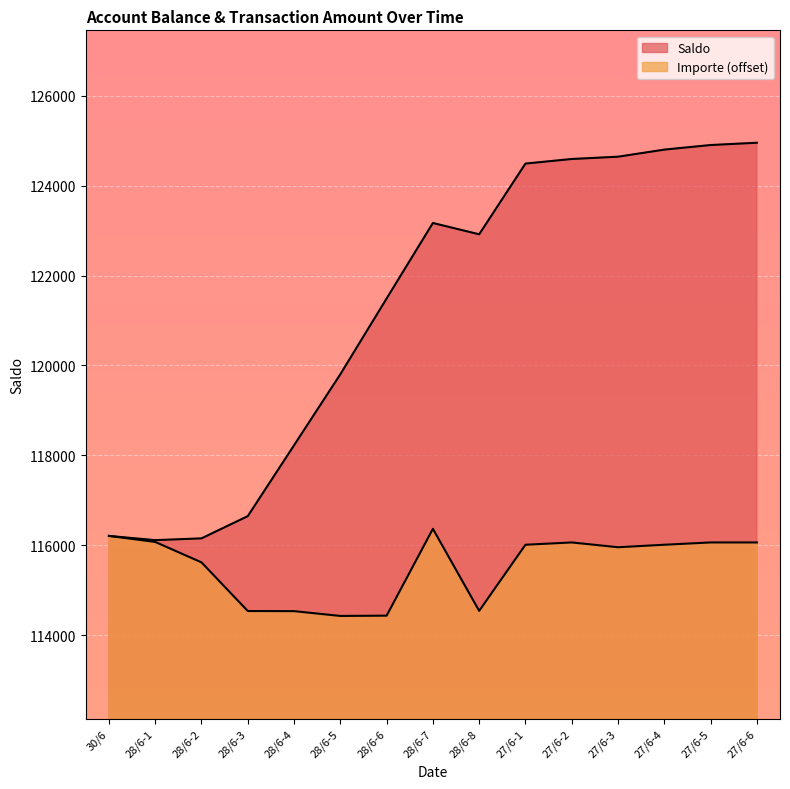

Does the chart display data point markers on the line(s)?

No